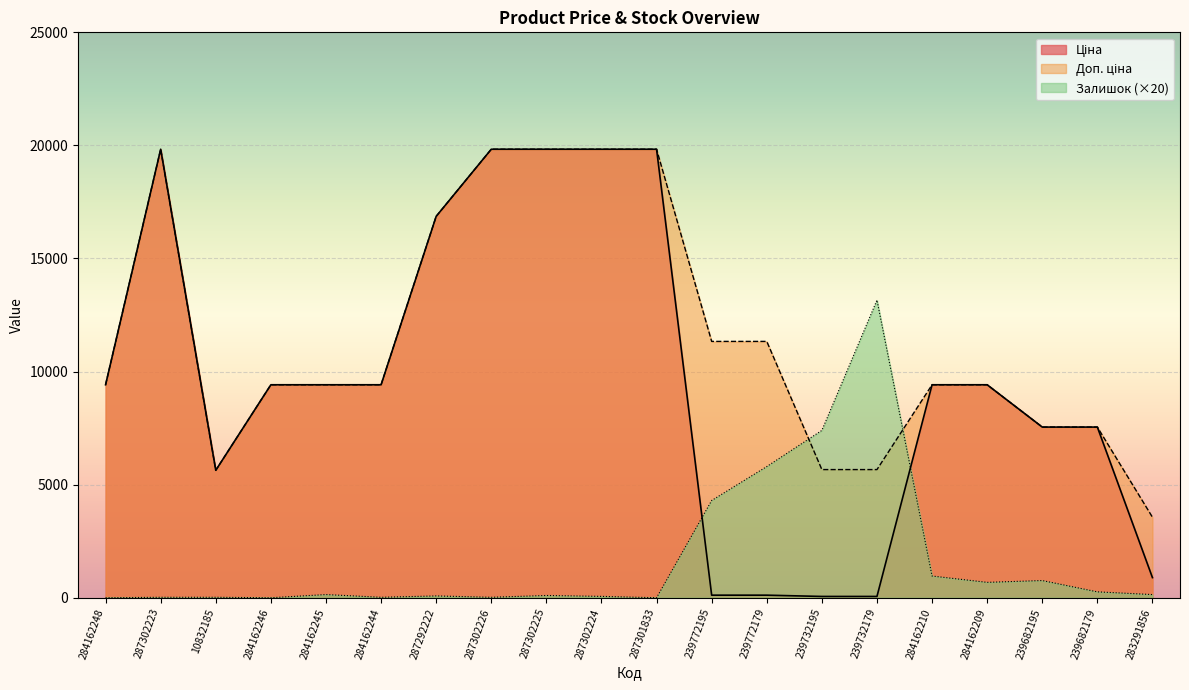

How many values in the Залишок series are below 140?

10